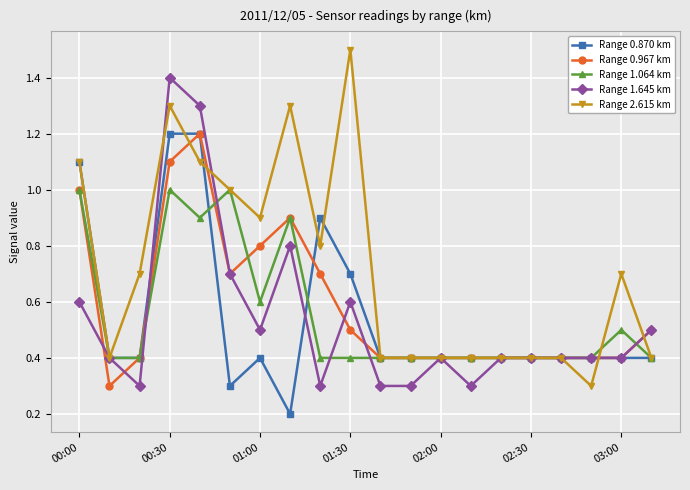

Reading left to right, list all the values displayed in this chart.

Range 0.870 km: 1.1	0.4	0.4	1.2	1.2	0.3	0.4	0.2	0.9	0.7	0.4	0.4	0.4	0.4	0.4	0.4	0.4	0.4	0.4	0.4
Range 0.967 km: 1.0	0.3	0.4	1.1	1.2	0.7	0.8	0.9	0.7	0.5	0.4	0.4	0.4	0.4	0.4	0.4	0.4	0.4	0.4	0.5
Range 1.064 km: 1.0	0.4	0.4	1.0	0.9	1.0	0.6	0.9	0.4	0.4	0.4	0.4	0.4	0.4	0.4	0.4	0.4	0.4	0.5	0.4
Range 1.645 km: 0.6	0.4	0.3	1.4	1.3	0.7	0.5	0.8	0.3	0.6	0.3	0.3	0.4	0.3	0.4	0.4	0.4	0.4	0.4	0.5
Range 2.615 km: 1.1	0.4	0.7	1.3	1.1	1.0	0.9	1.3	0.8	1.5	0.4	0.4	0.4	0.4	0.4	0.4	0.4	0.3	0.7	0.4